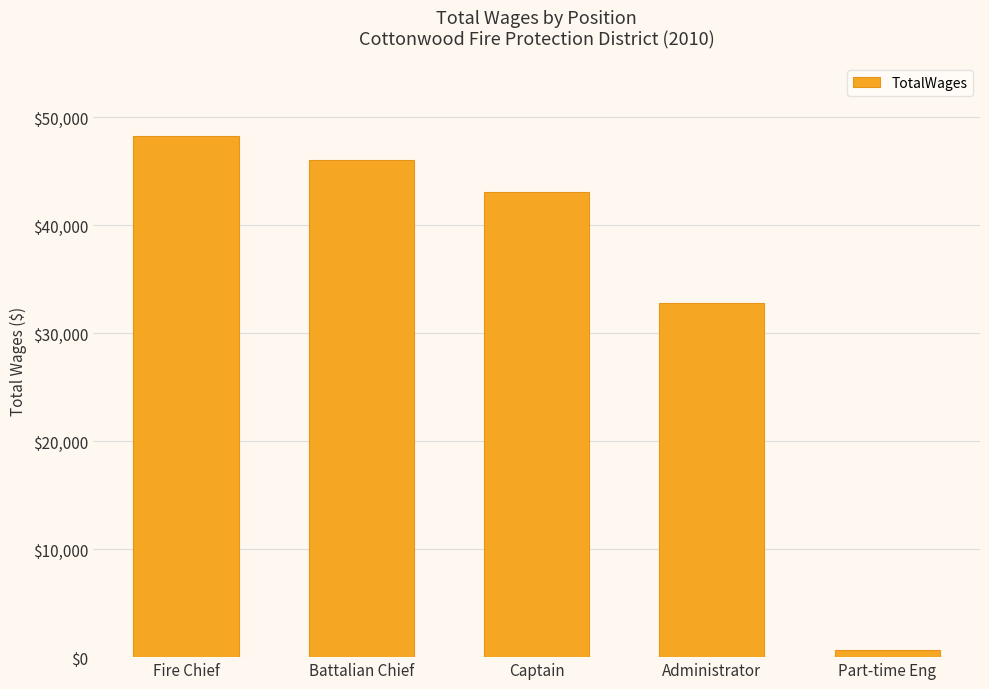

Between Administrator and Captain, which is larger?

Captain